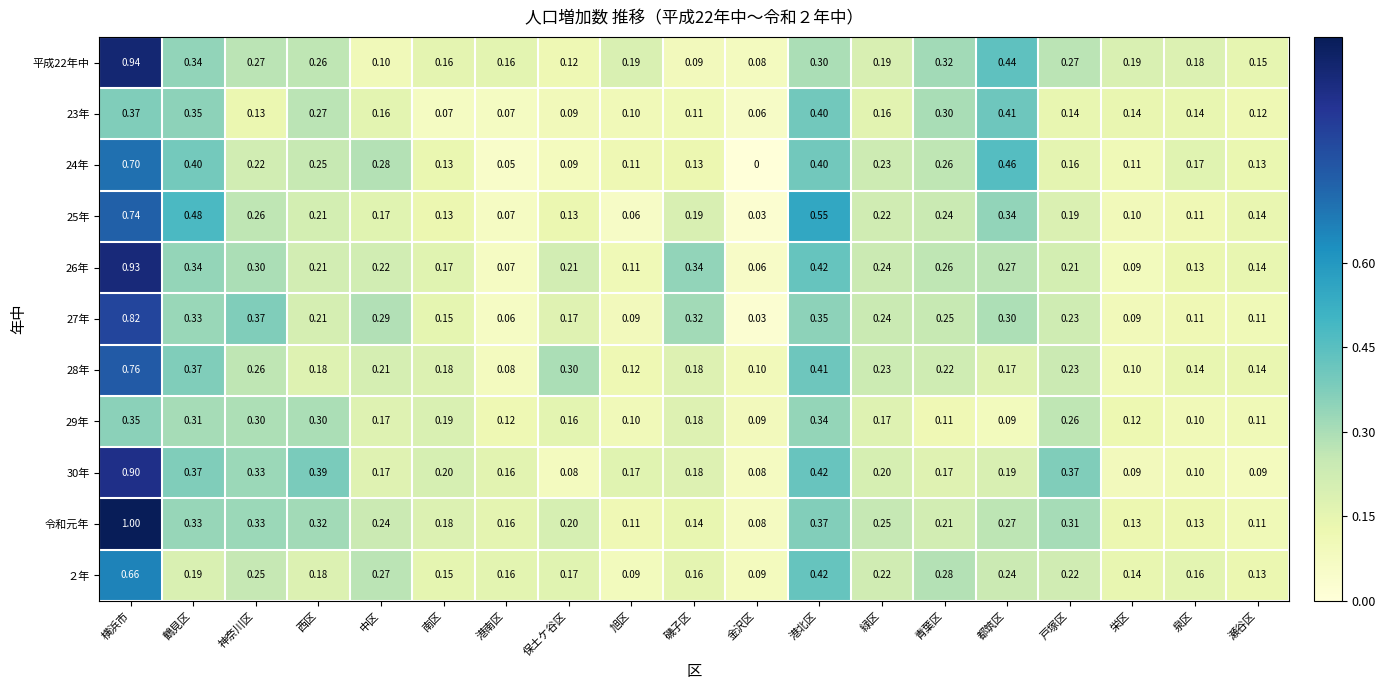

Which label corresponds to the smallest value in the chart?

金沢区